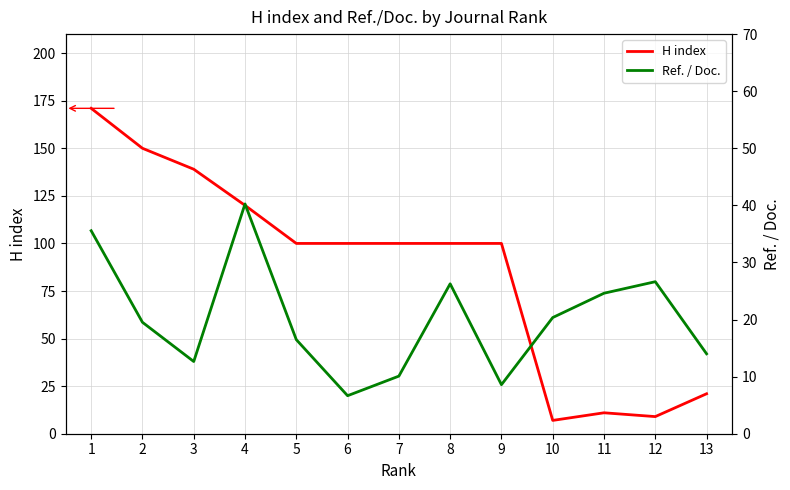

Which series has the largest total across all categories?

H index